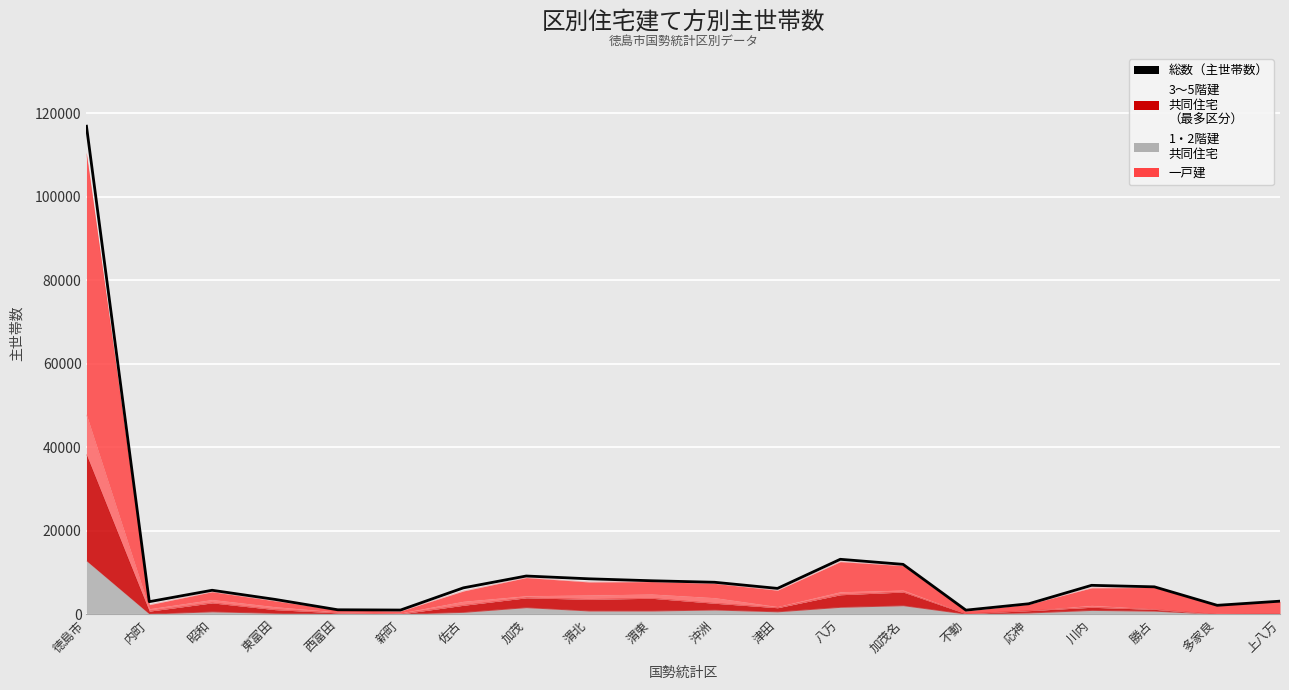

Which has a higher value, 多家良 or 沖洲?

沖洲